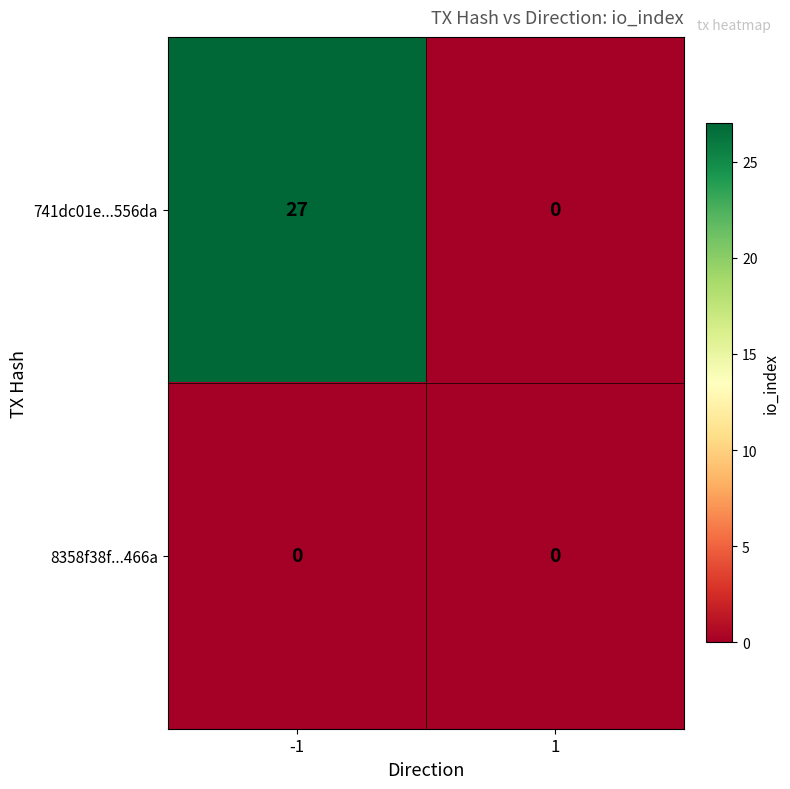

At which category is the sum across all series the highest?

-1